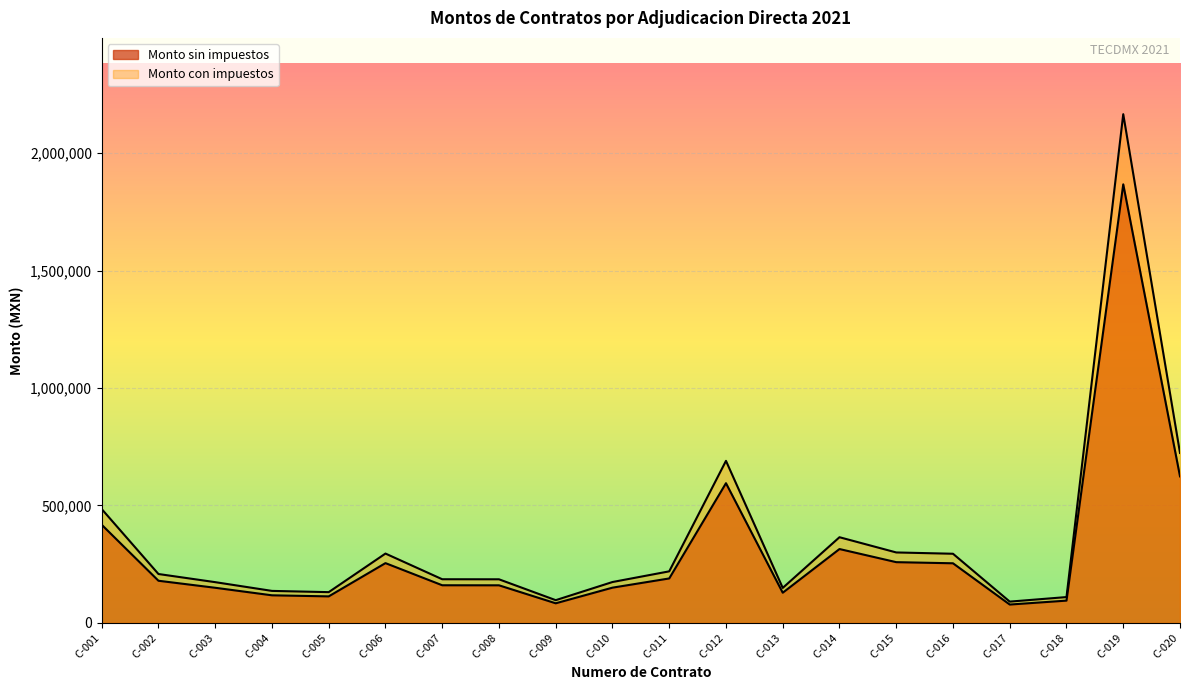

How many data points in Monto con impuestos are above 208116?

10